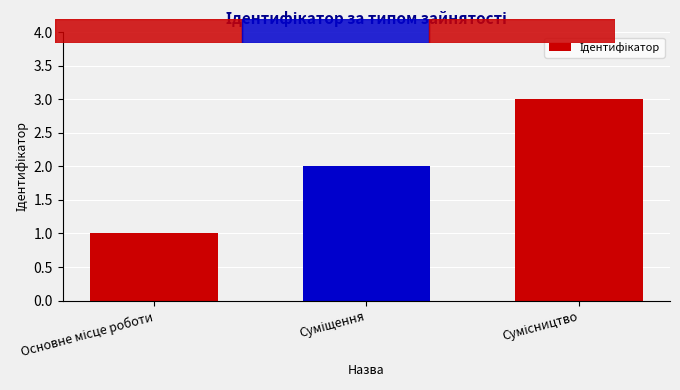

How many series are shown in this chart?

1